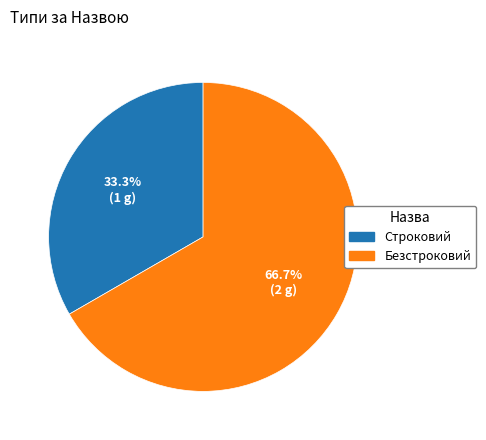

What is the ratio of the value at Безстроковий to the value at Строковий?

2.0